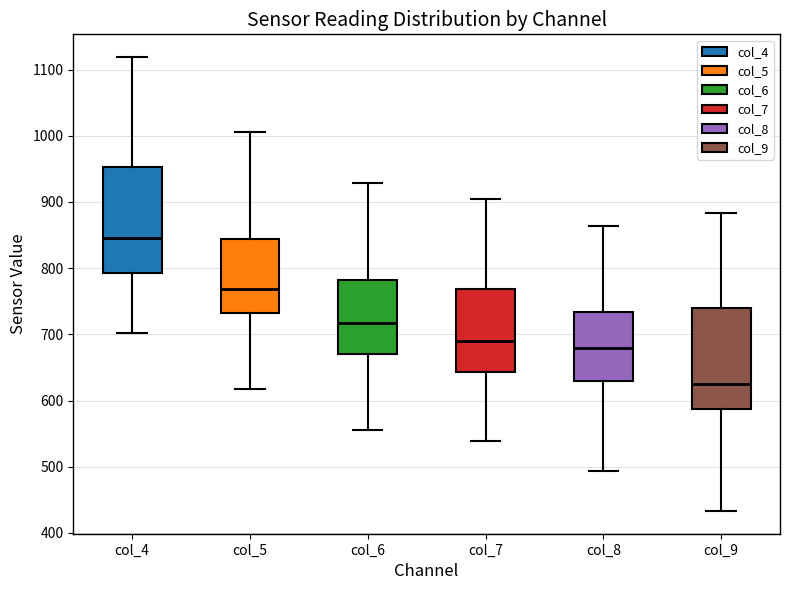

Which box has the lowest median line?

col_9